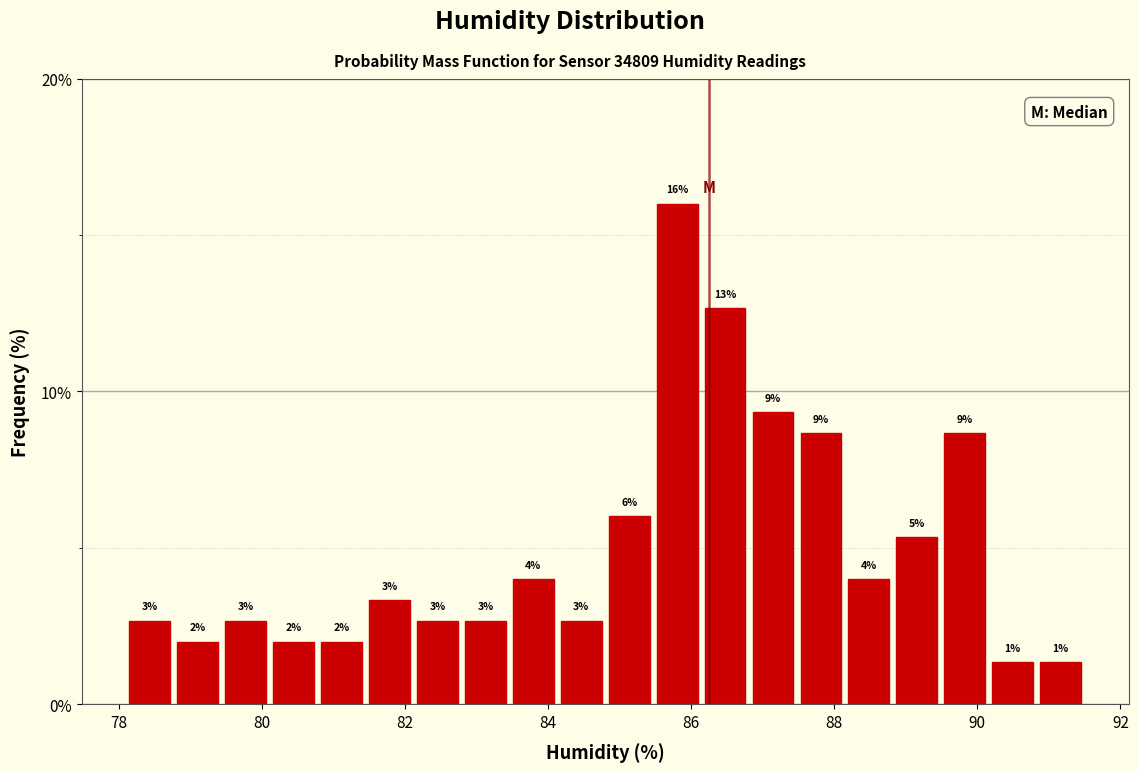

Around what value on the x-axis is the tallest bar? Give the approximate position of its centre, as read against the axis.

85.8